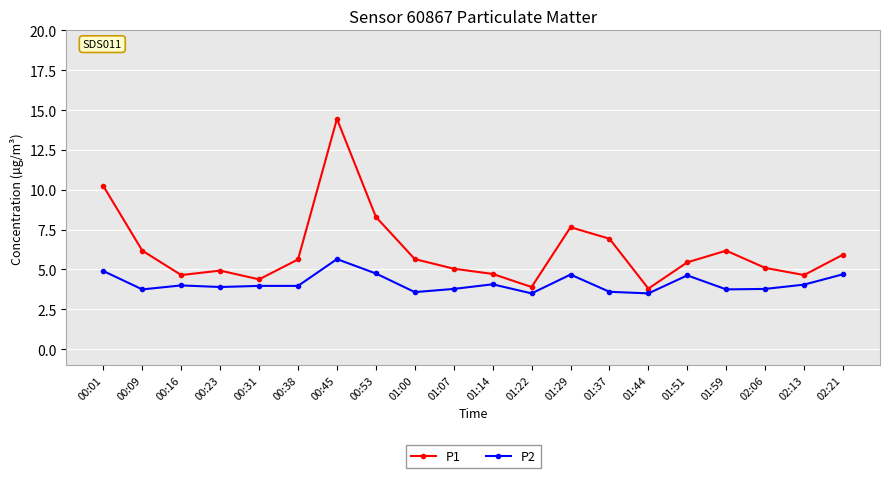

Rank the series by their average value, from highest to lowest.

P1, P2